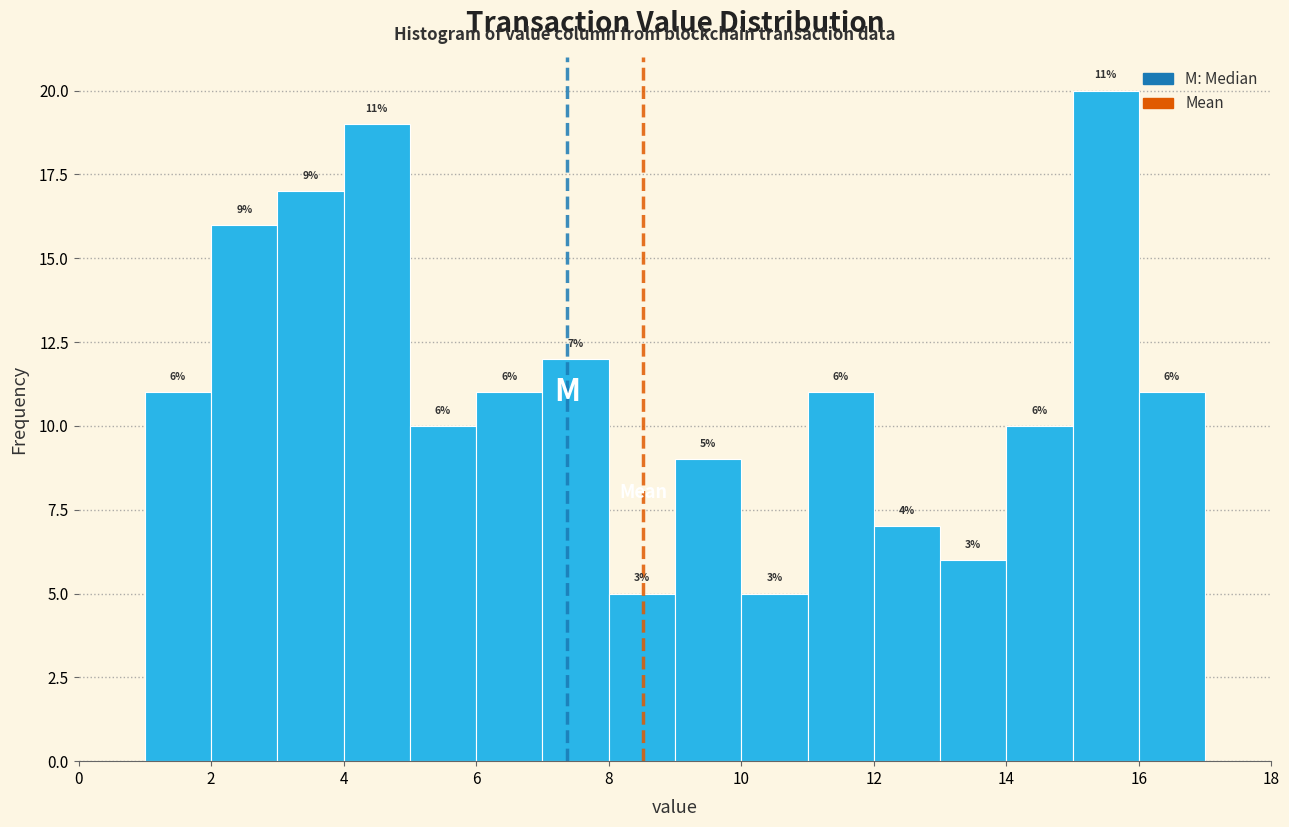

Over which range of the x-axis is the bar tallest?

15 to 16